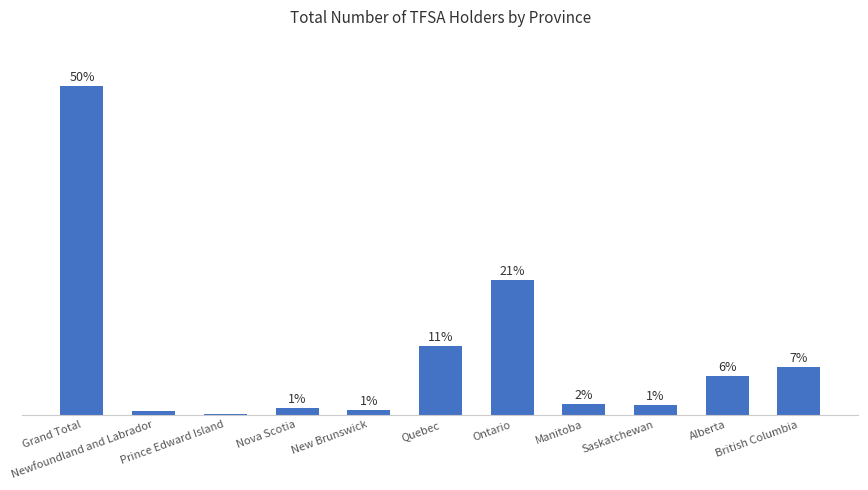

What value does the data have at Alberta?

5.9